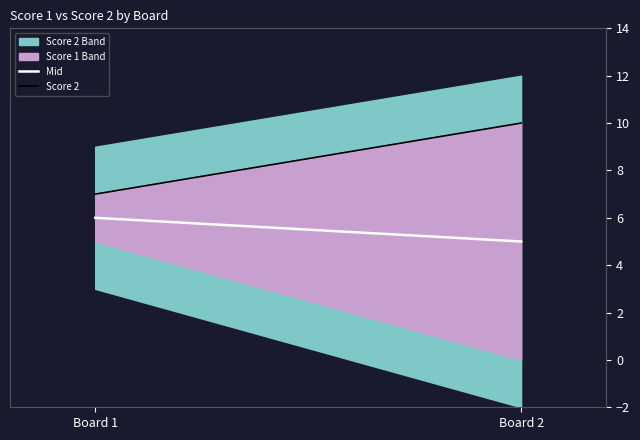

What is the sum of the Score 2 values at Board 1 and Board 2?

17